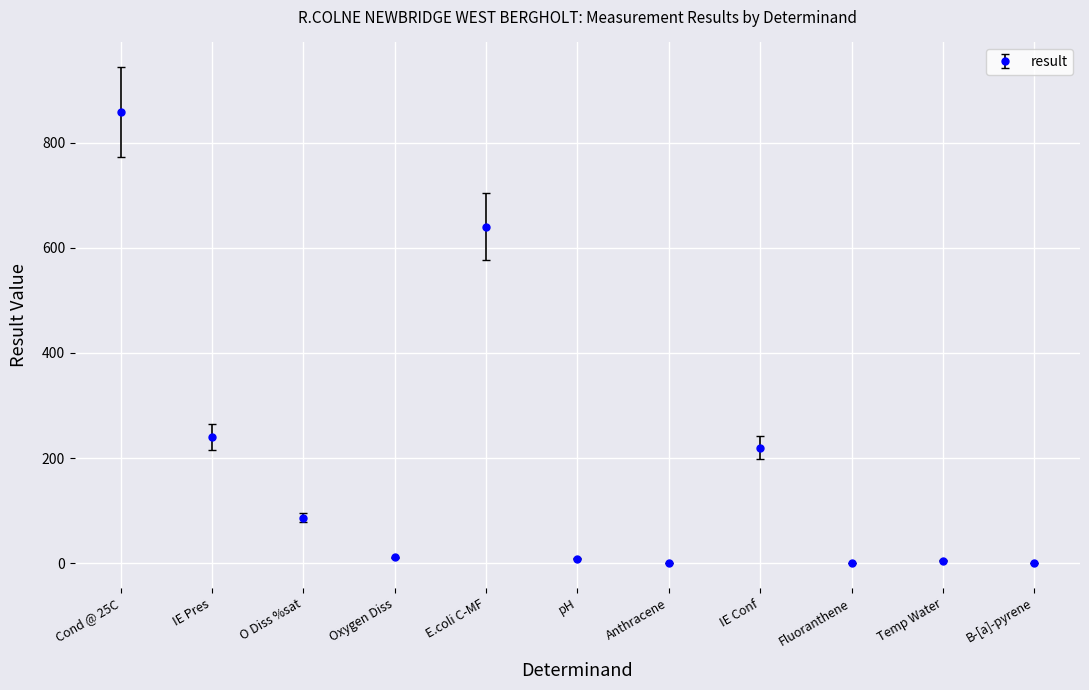

Which category has the highest value across all series?

Cond @ 25C